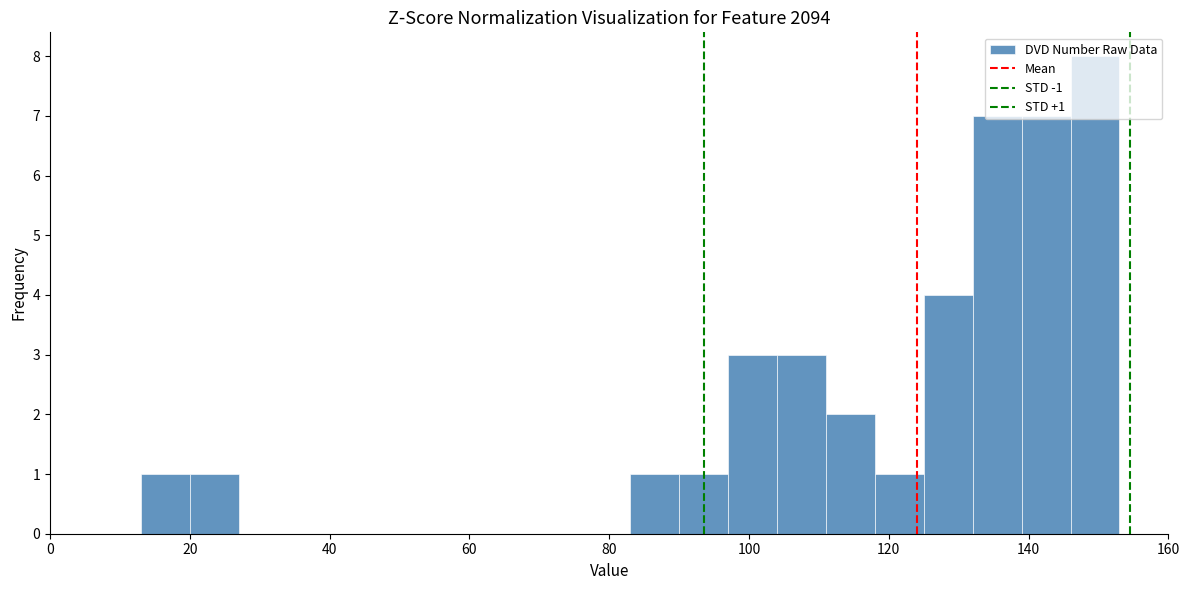

Read against the x-axis, roughly where is the centre of the tallest bar?

150